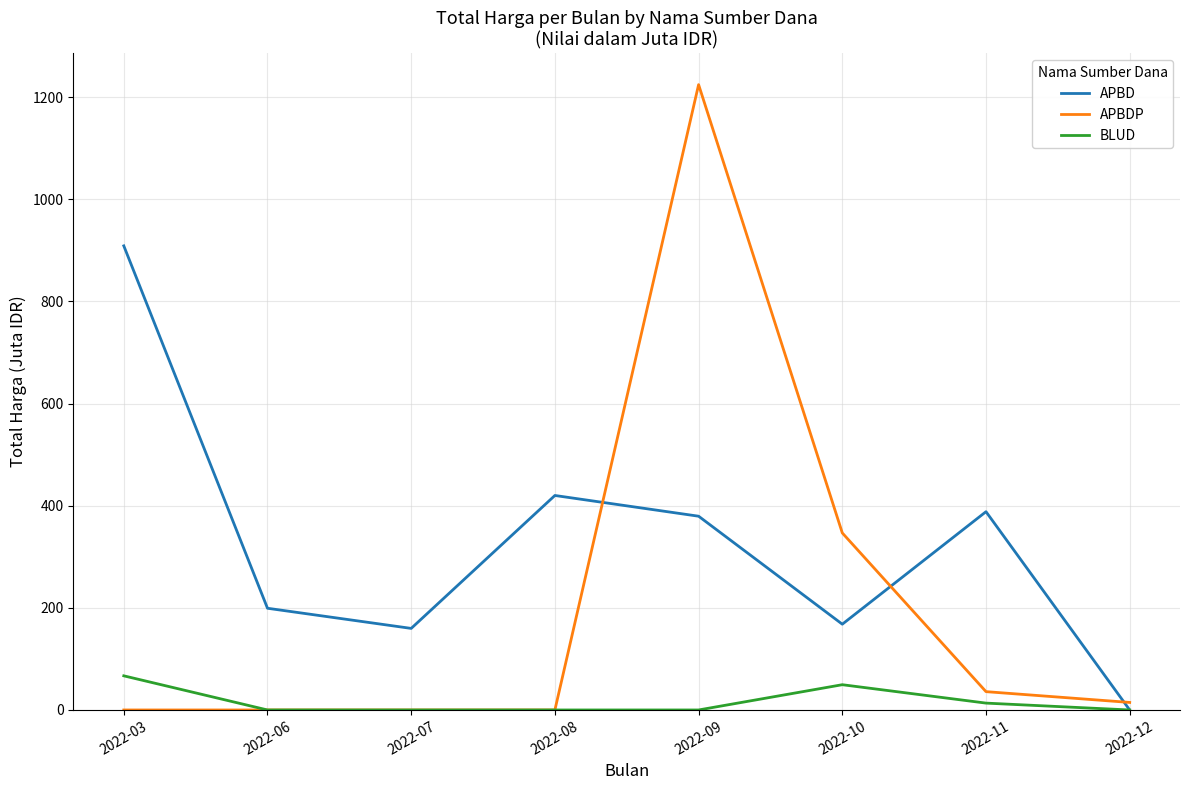

List the series in order of their overall mean, highest first.

APBD, APBDP, BLUD